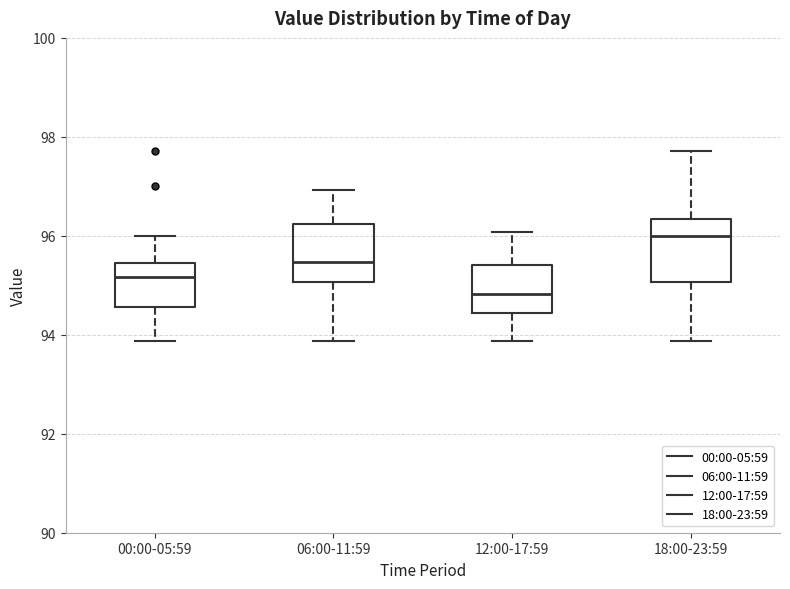

Reading left to right, transcribe this box plot: for each box, give where its median line is, the range the box spans, and where its two whiskers end, as read against the y-axis. The values are not printed on the chart, so give them approximately, as read against the axis.

00:00-05:59: median 95.2, box 94.6 to 95.4, whiskers 93.8 to 96.0
06:00-11:59: median 95.4, box 95.0 to 96.2, whiskers 93.8 to 97.0
12:00-17:59: median 94.8, box 94.4 to 95.4, whiskers 93.8 to 96.0
18:00-23:59: median 96.0, box 95.0 to 96.4, whiskers 93.8 to 97.8